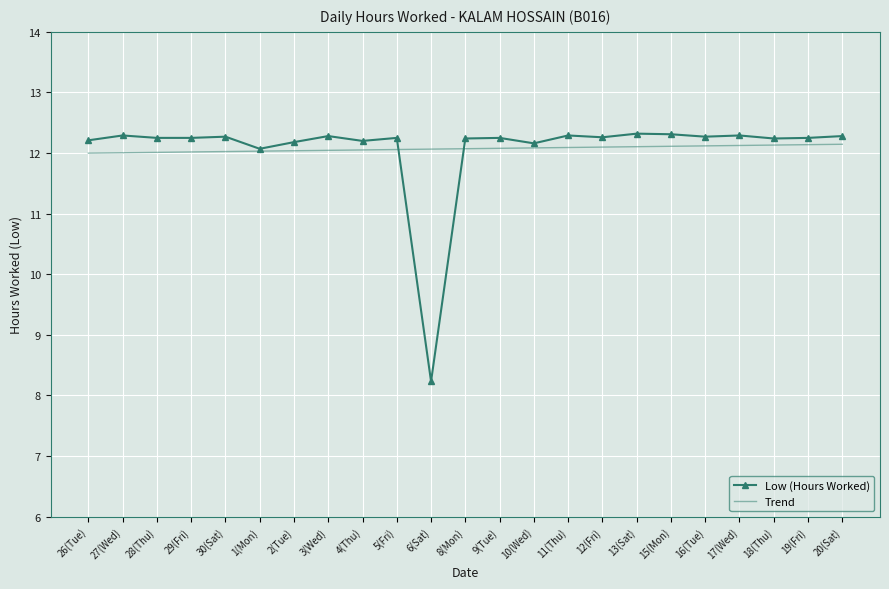

After their last crossing, which series has the higher values: Low (Hours Worked) or Trend?

Low (Hours Worked)